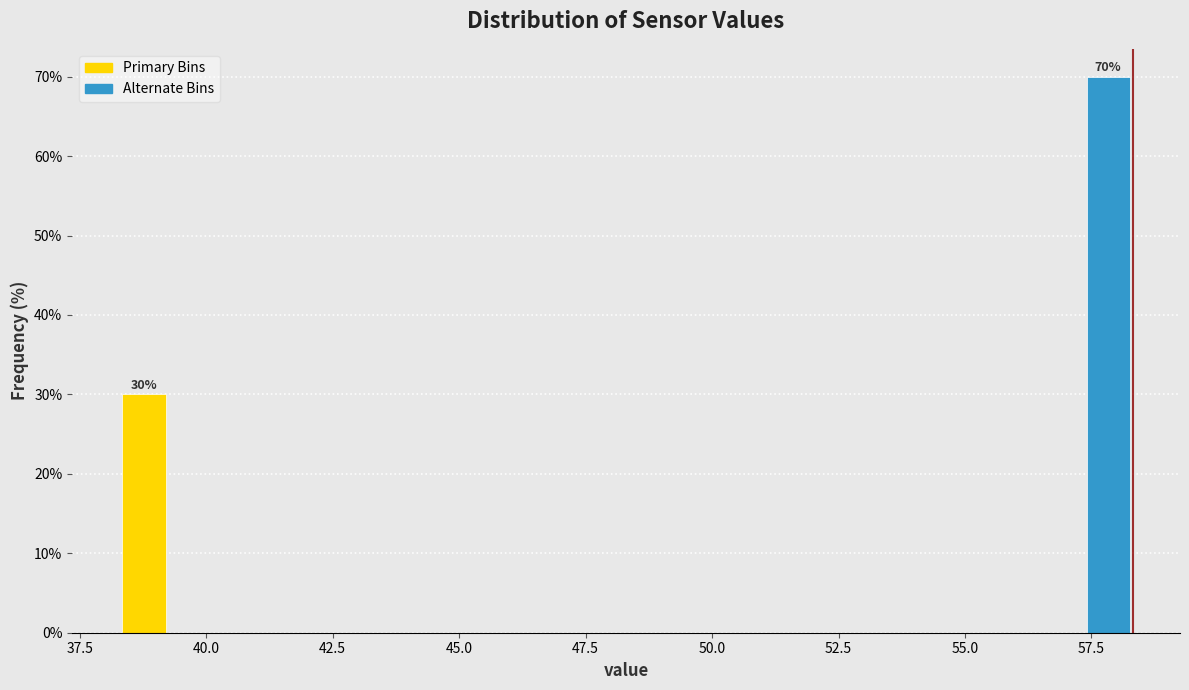

Read against the x-axis, roughly where is the centre of the tallest bar?

58.0